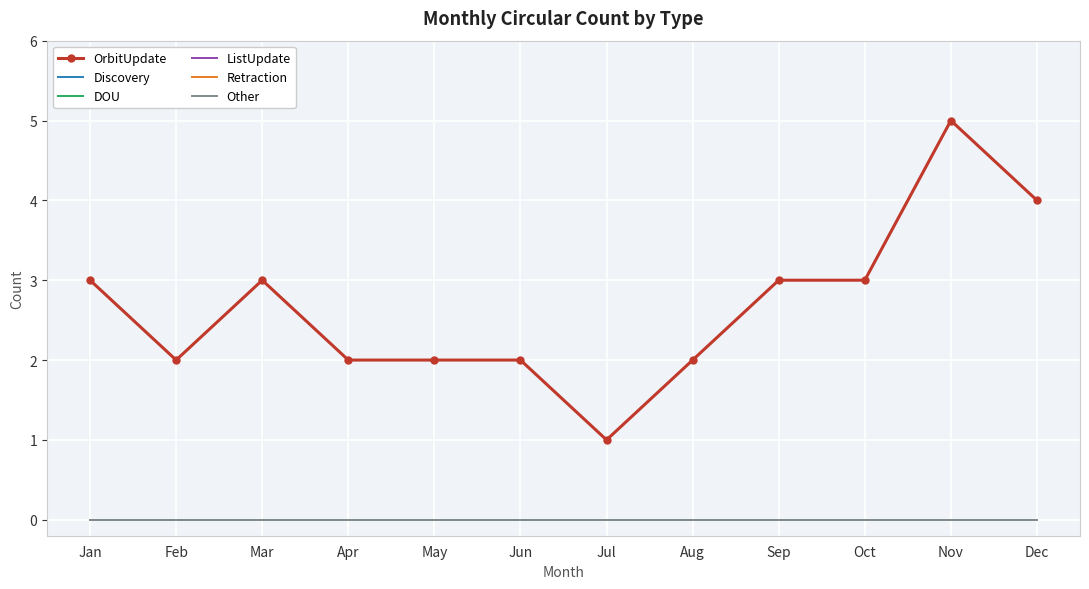

At which label is Discovery closest to 0?

Jan